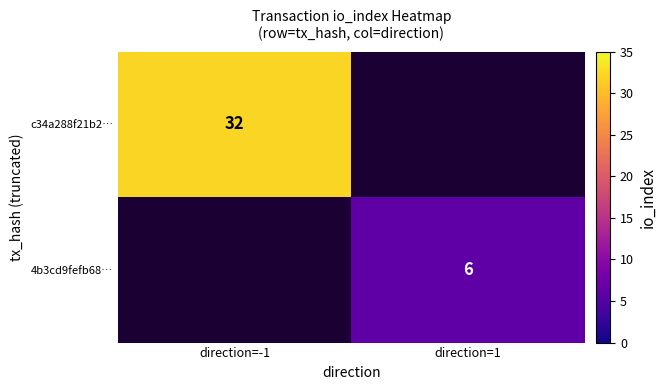

Count the number of data series in this chart.

2